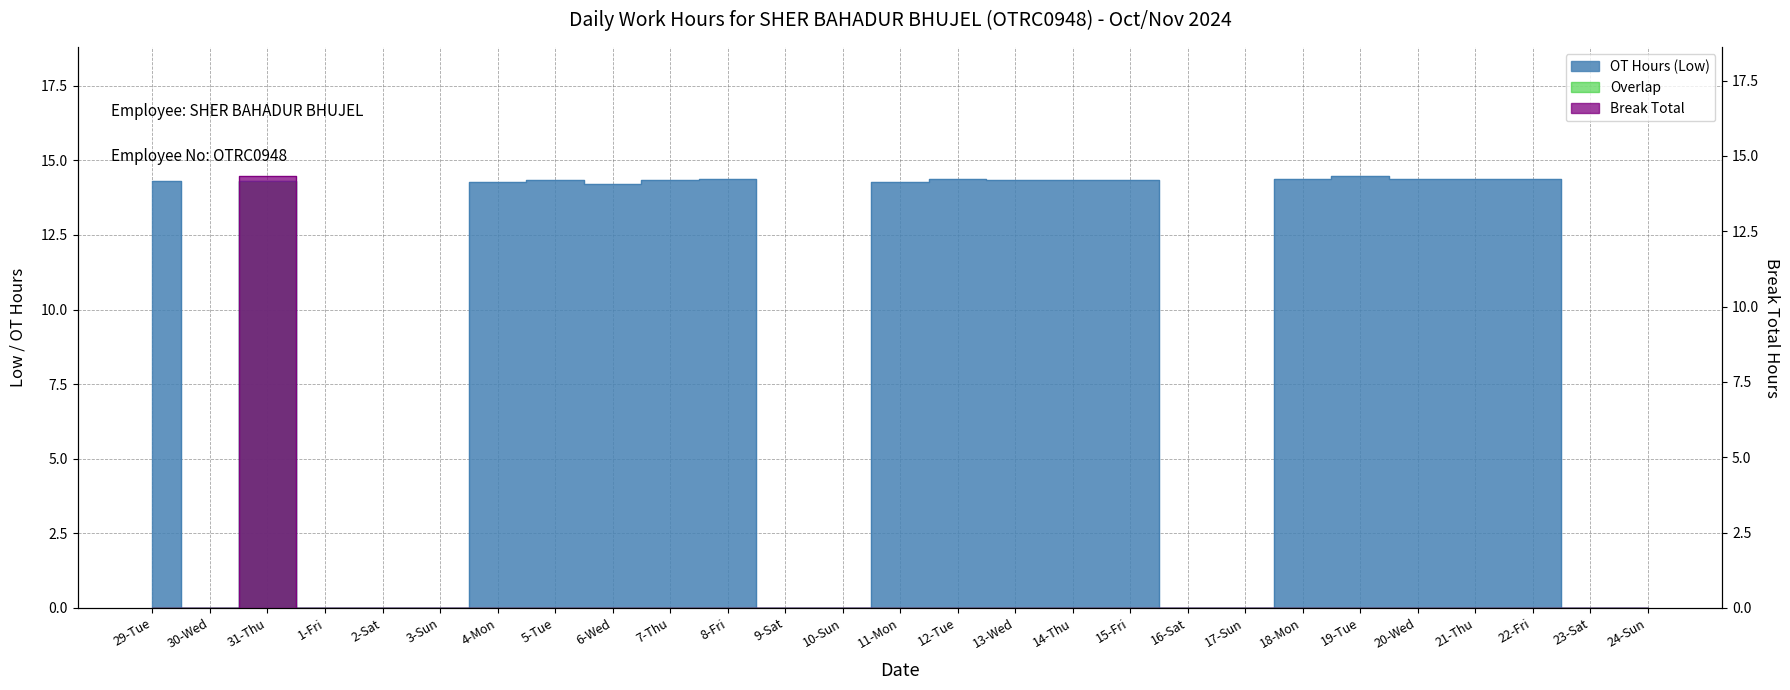

What is the average value of the Break Total series?

0.5